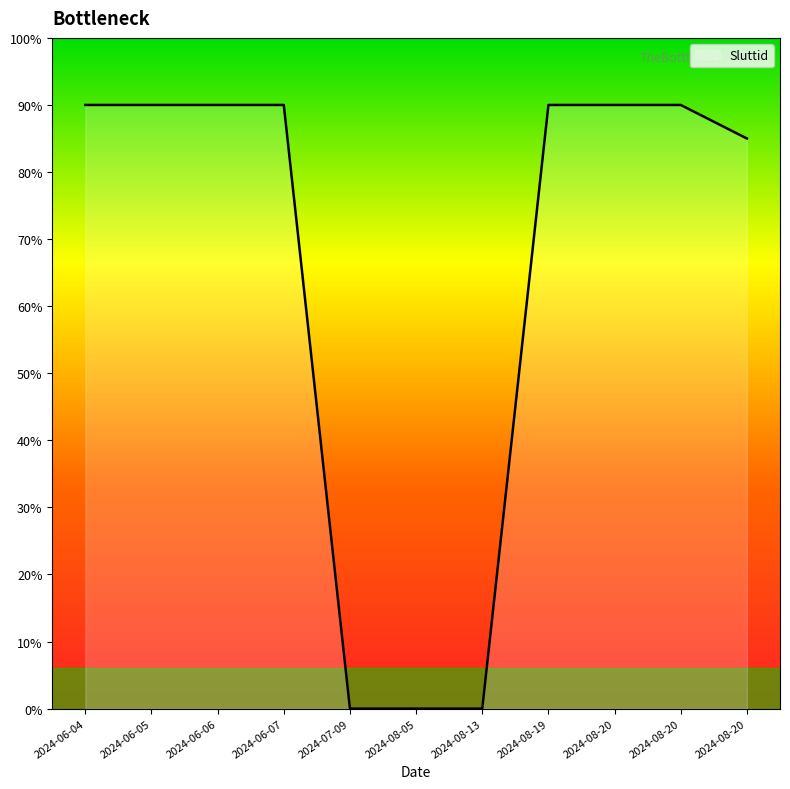

Is this an area chart (filled region under the line)?

Yes